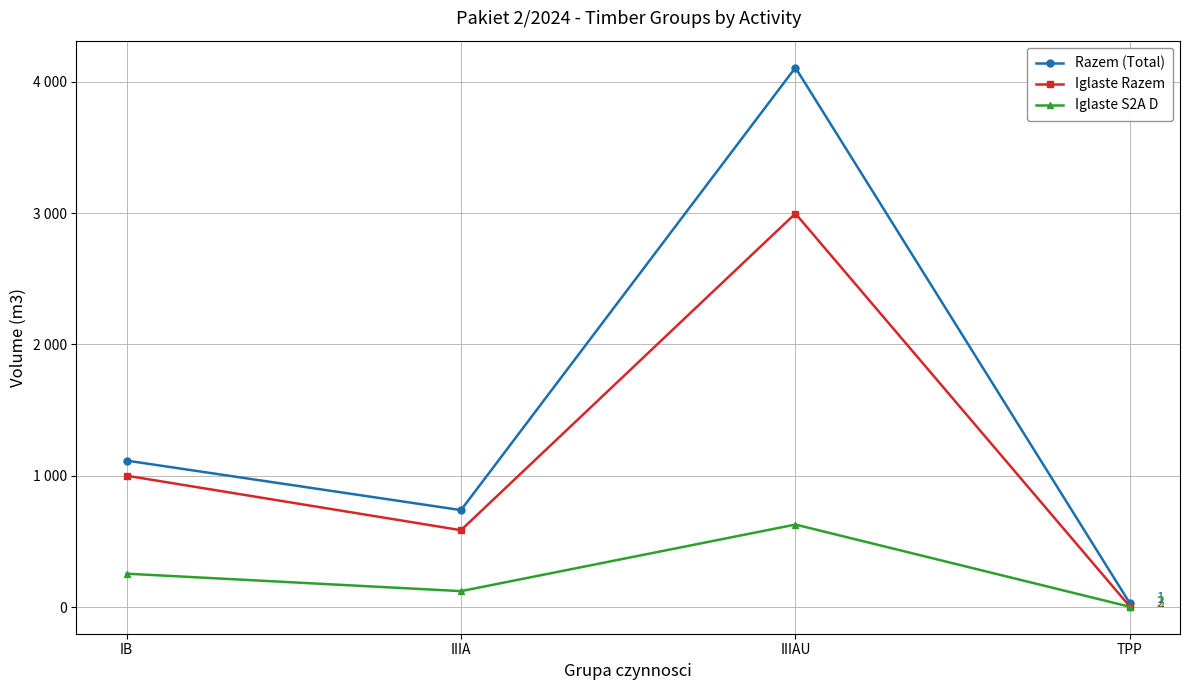

What are all the series names shown in the legend?

Razem (Total), Iglaste Razem, Iglaste S2A D